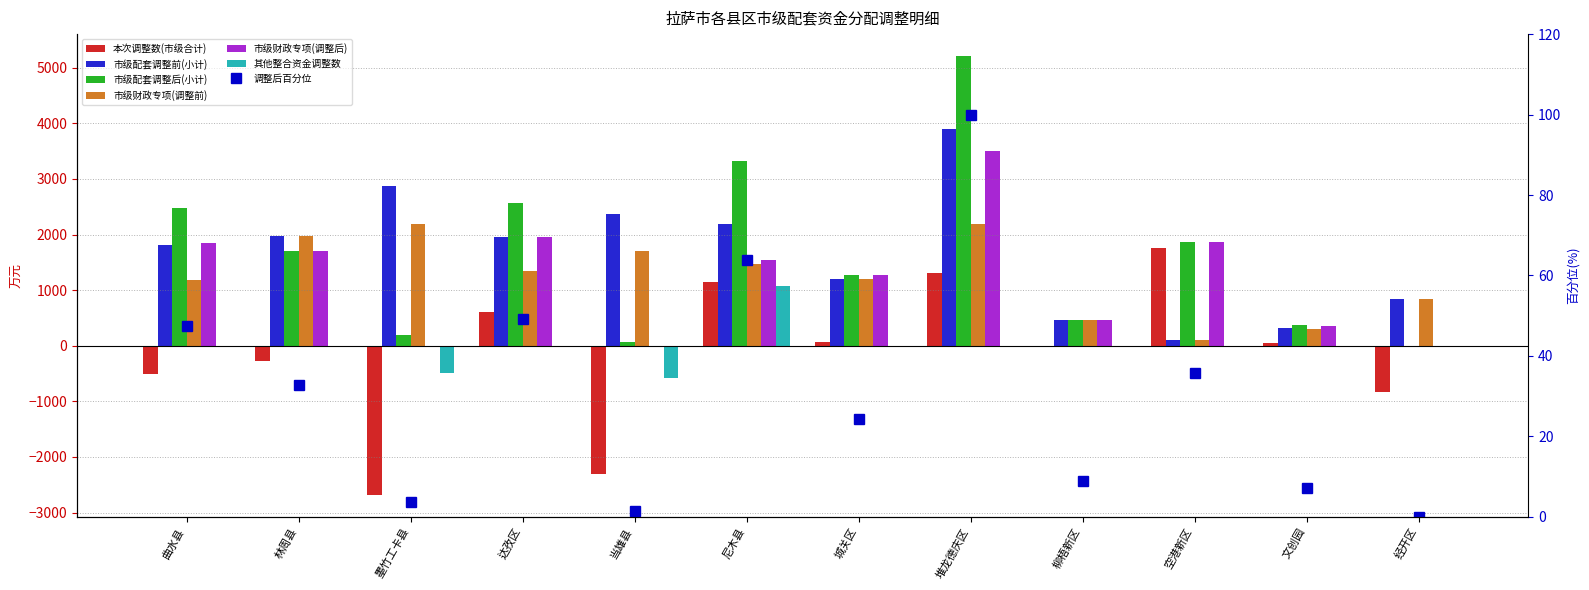

Does the chart contain any negative values?

Yes